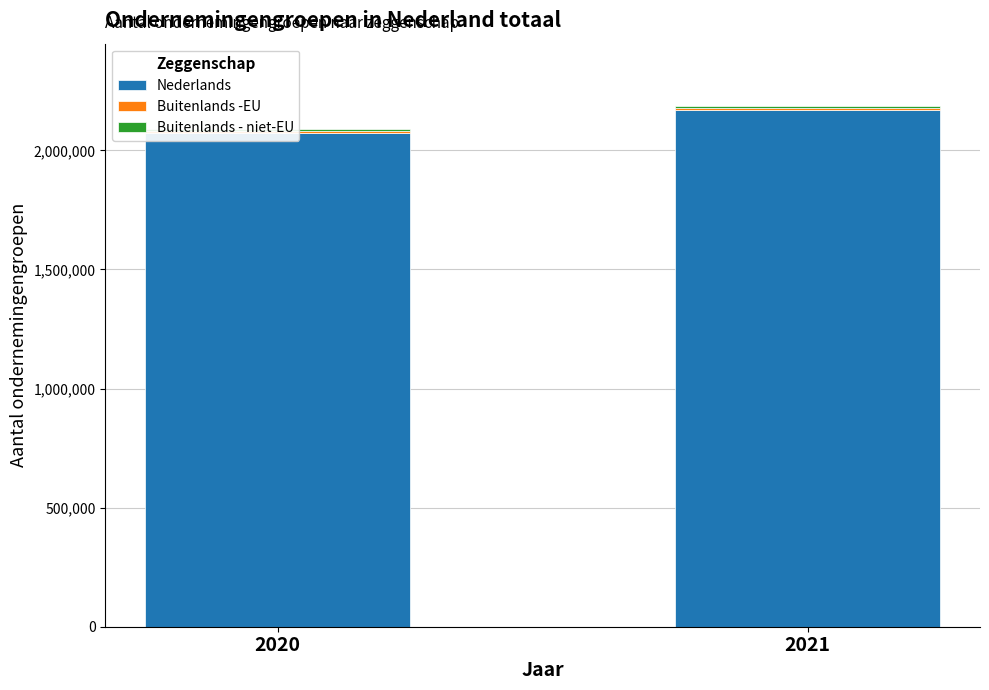

Rank the series at 2020 from lowest to highest value.

Buitenlands -EU, Buitenlands - niet-EU, Nederlands